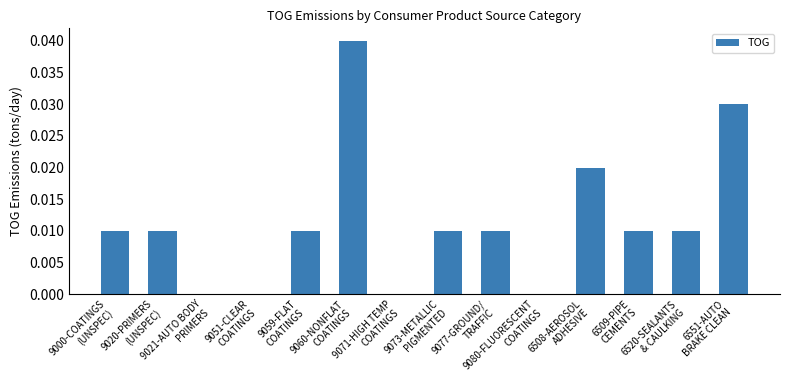

How many series are shown in this chart?

1